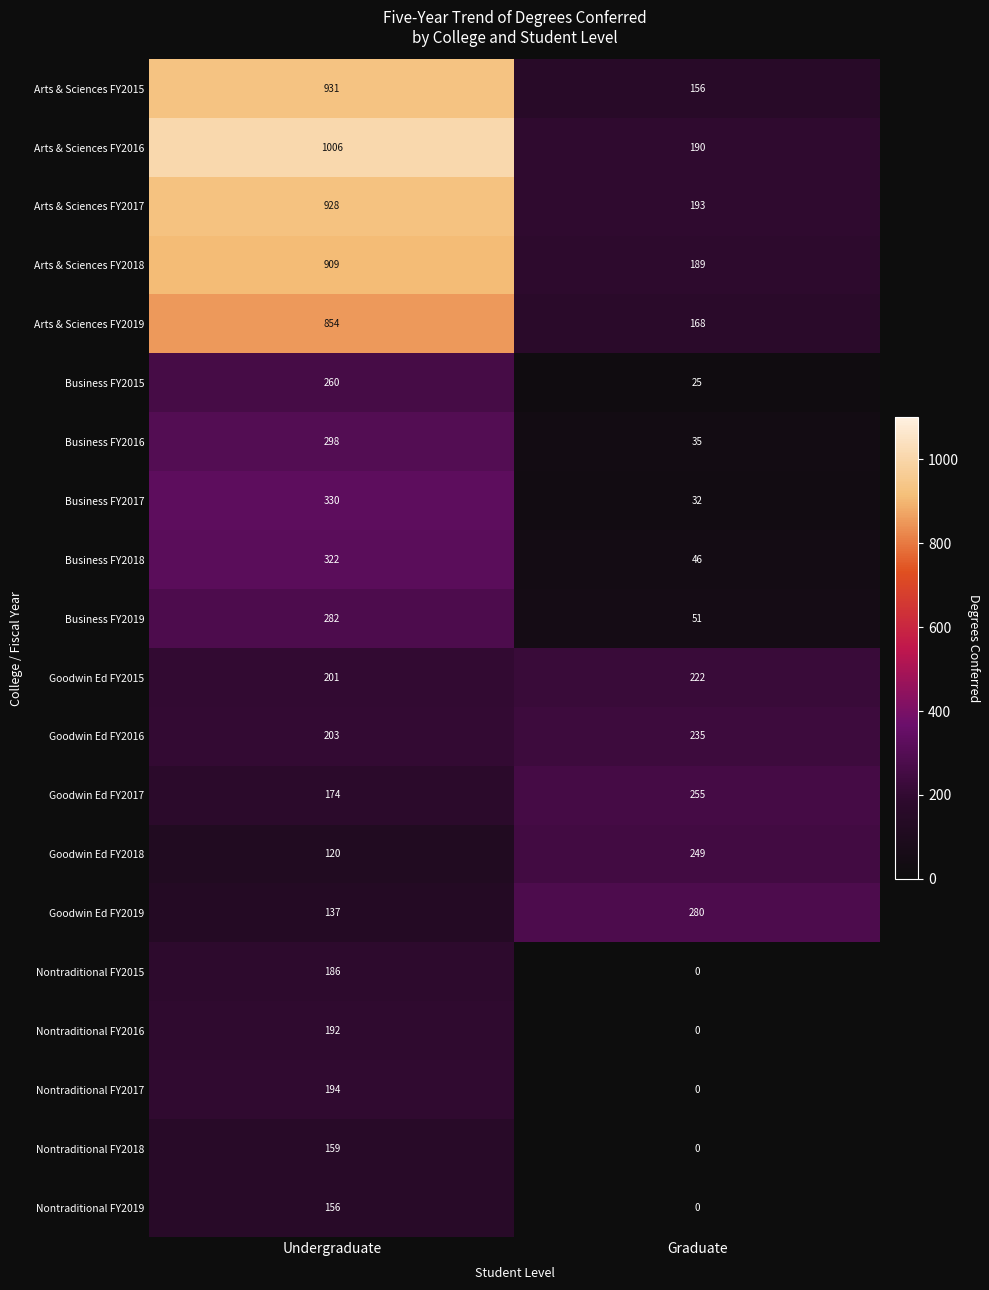

Which category has the lowest value in the Nontraditional FY2018 series?

Graduate